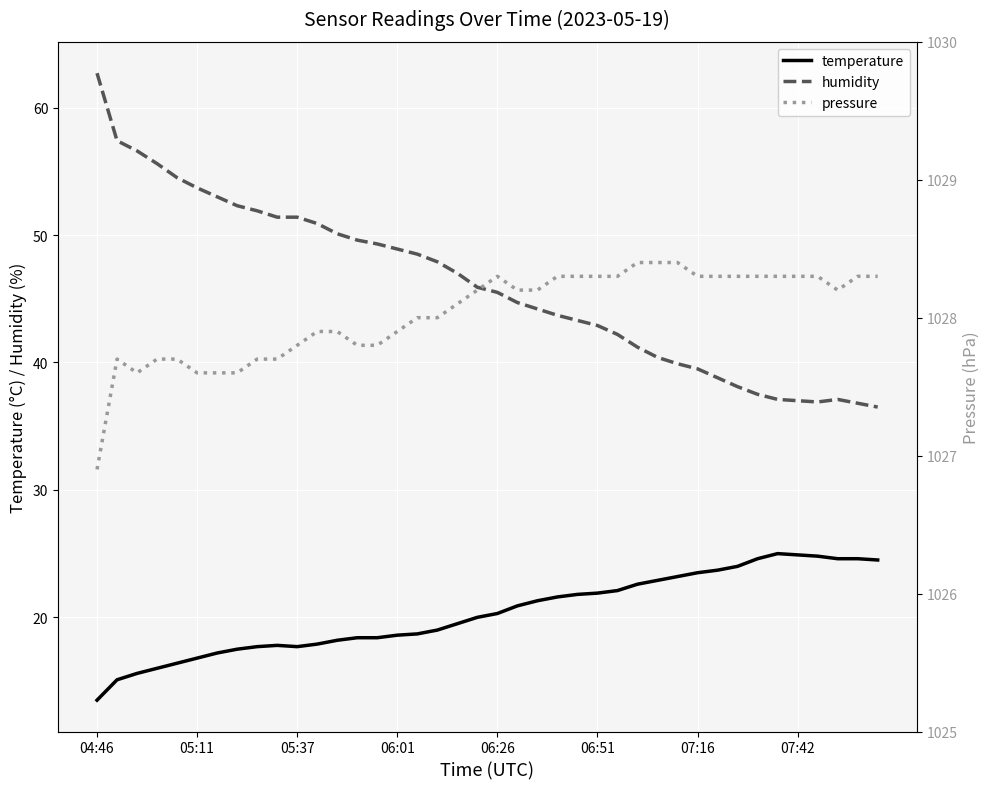

True or false: humidity and temperature intersect in this chart.

False